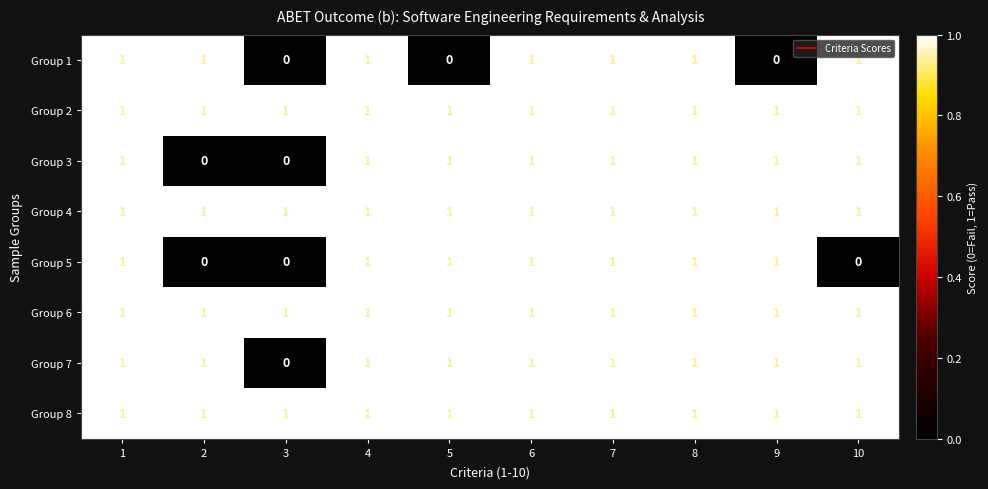

Which series changed the most between 4 and 5?

Group 1